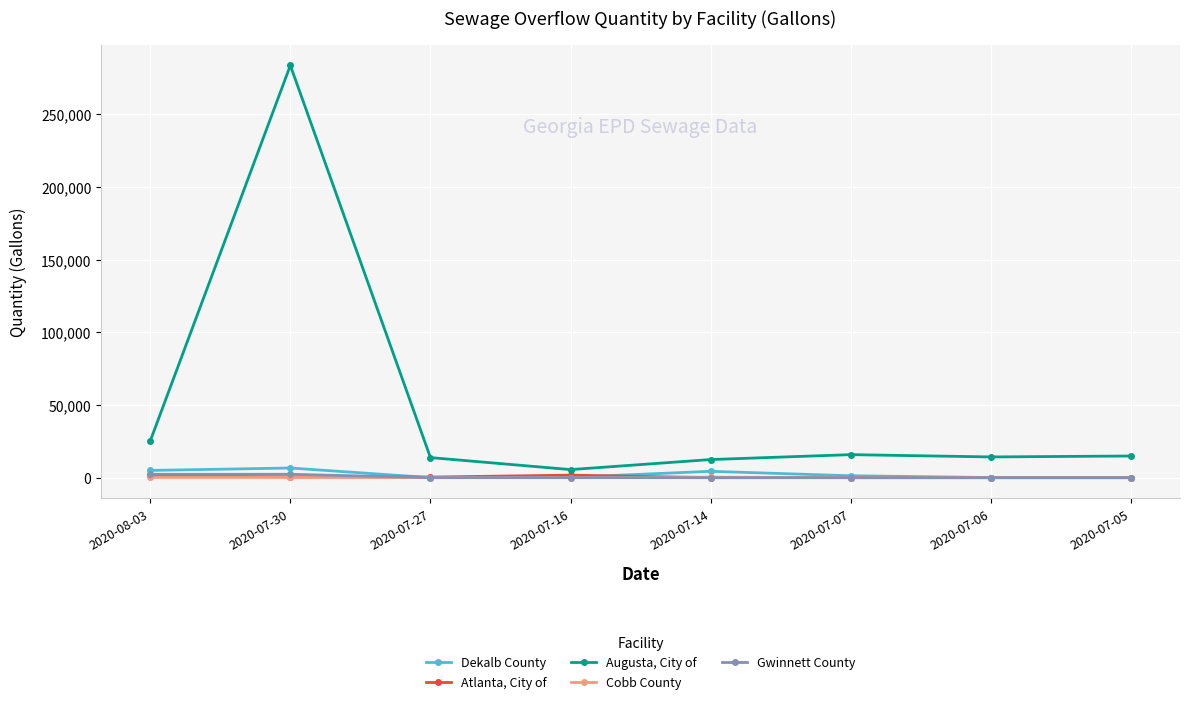

At which label does Dekalb County first exceed 1300?

2020-08-03